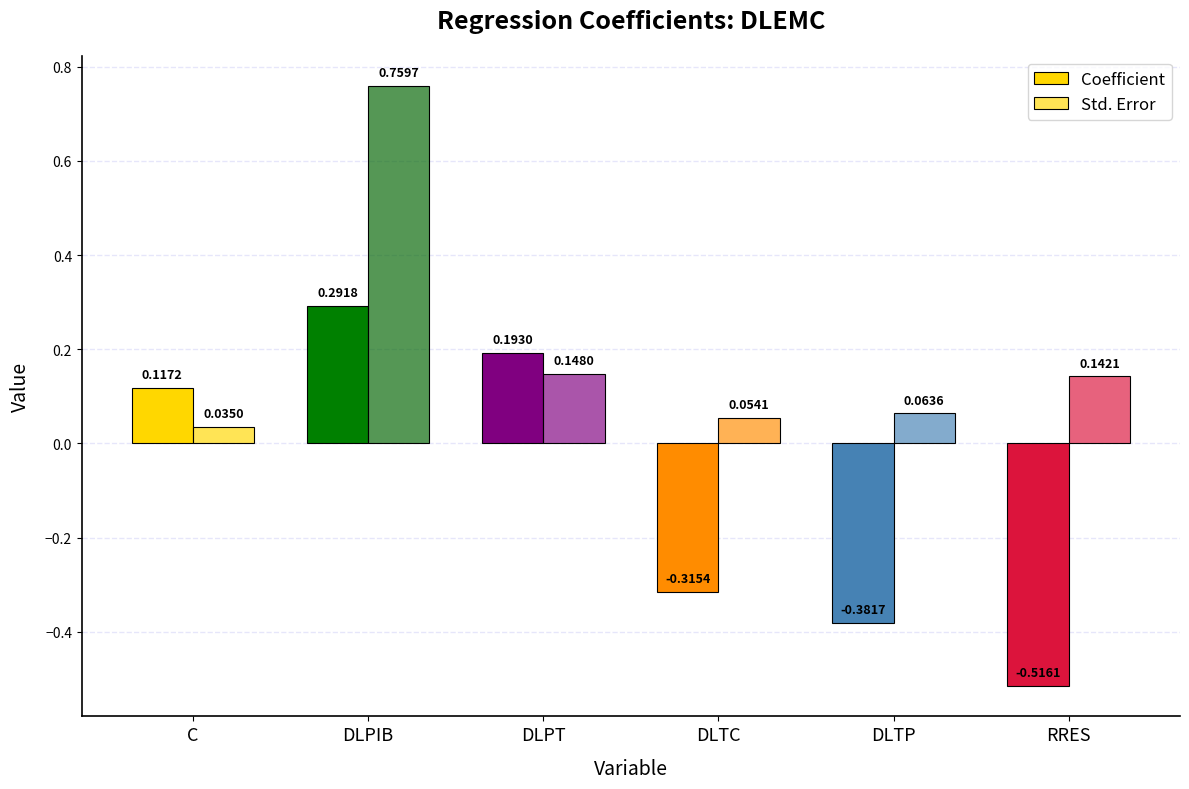

How many values in Coefficient are above zero?

3